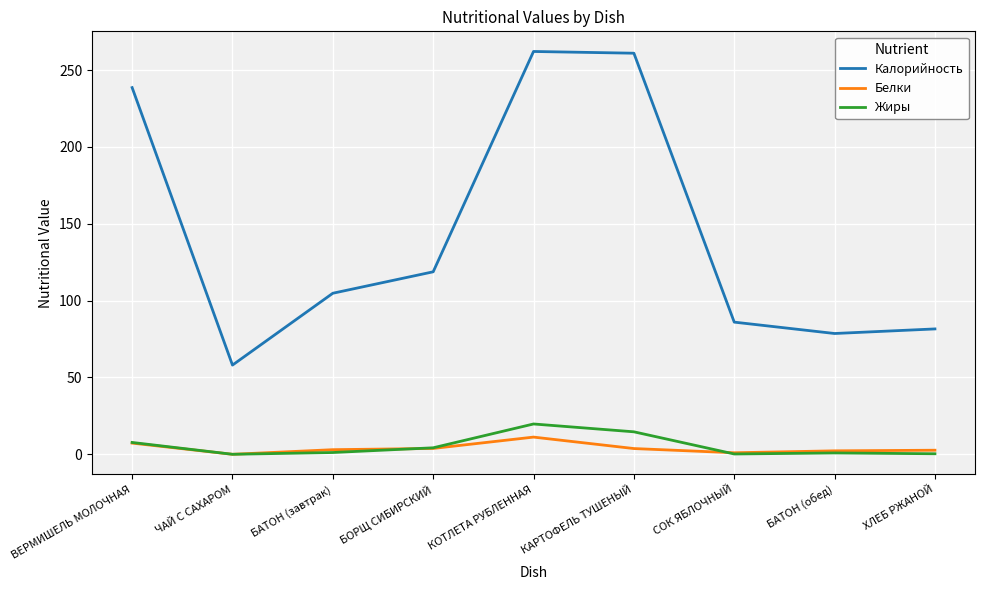

Where is the first local minimum for Калорийность?

ЧАЙ С САХАРОМ